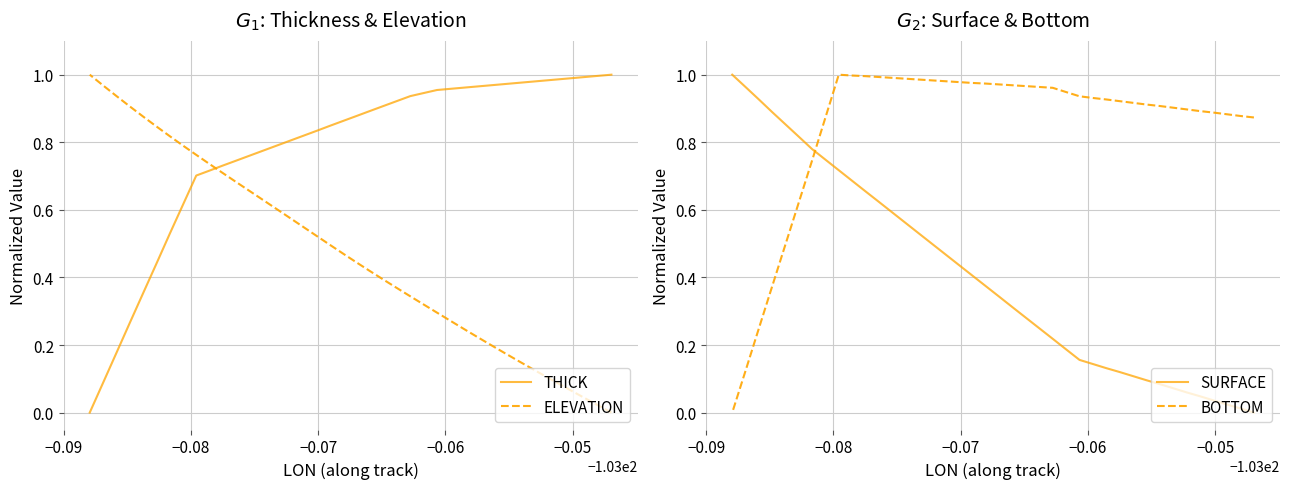

Which series has the widest spread of values?

THICK